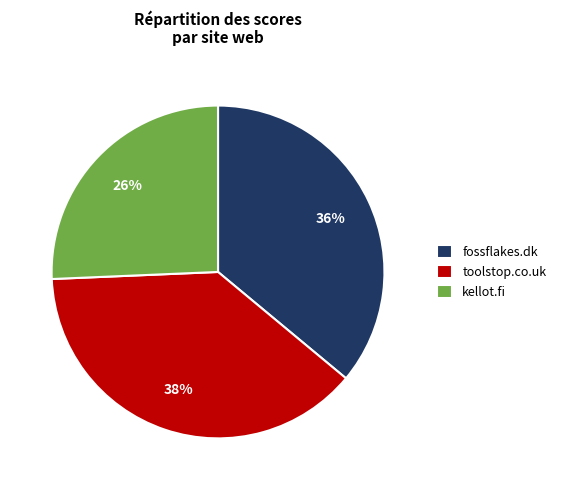

Is the sum of toolstop.co.uk and kellot.fi greater than half?

Yes